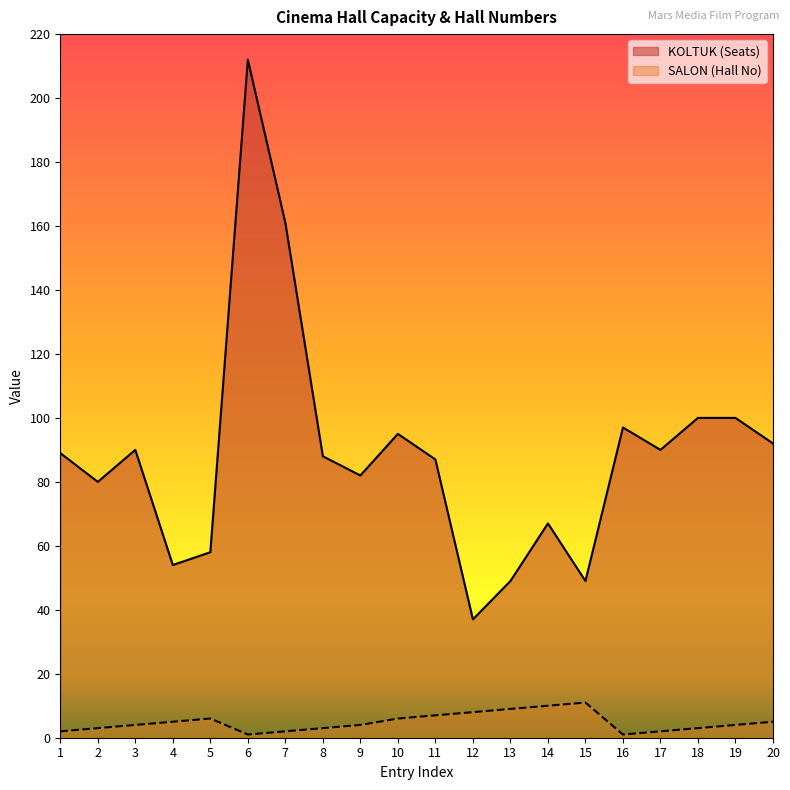

List the series in order of their peak value, lowest first.

SALON (Hall No), KOLTUK (Seats)